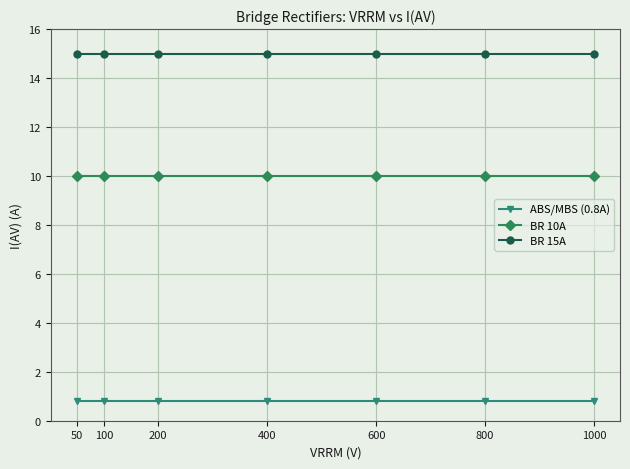

The value of BR 15A at 600 is 15.0. True or false?

True